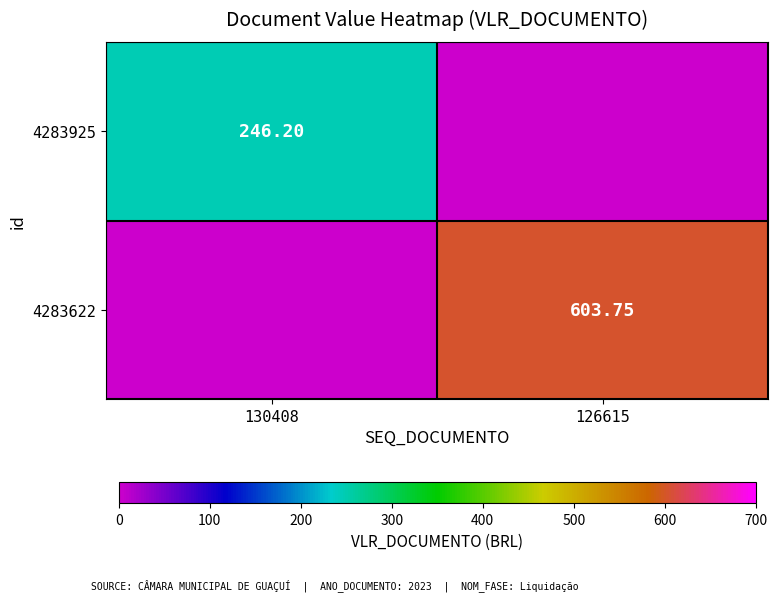

Is the value of 4283925 at 130408 greater than the value of 4283622 at 126615?

No